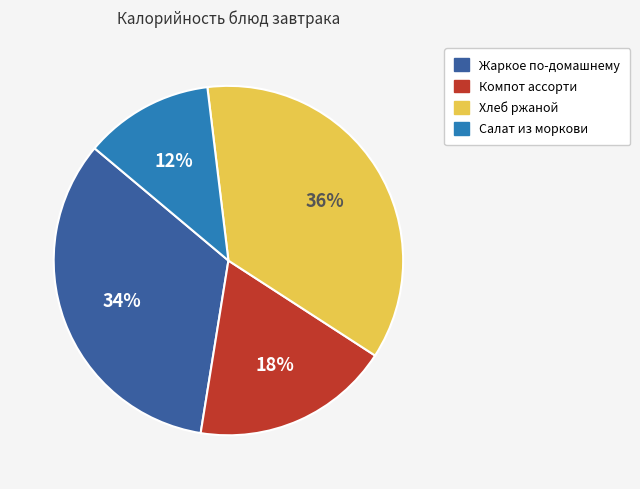

Approximately how many times larger is the value at Жаркое по-домашнему compared to Хлеб ржаной?

0.9